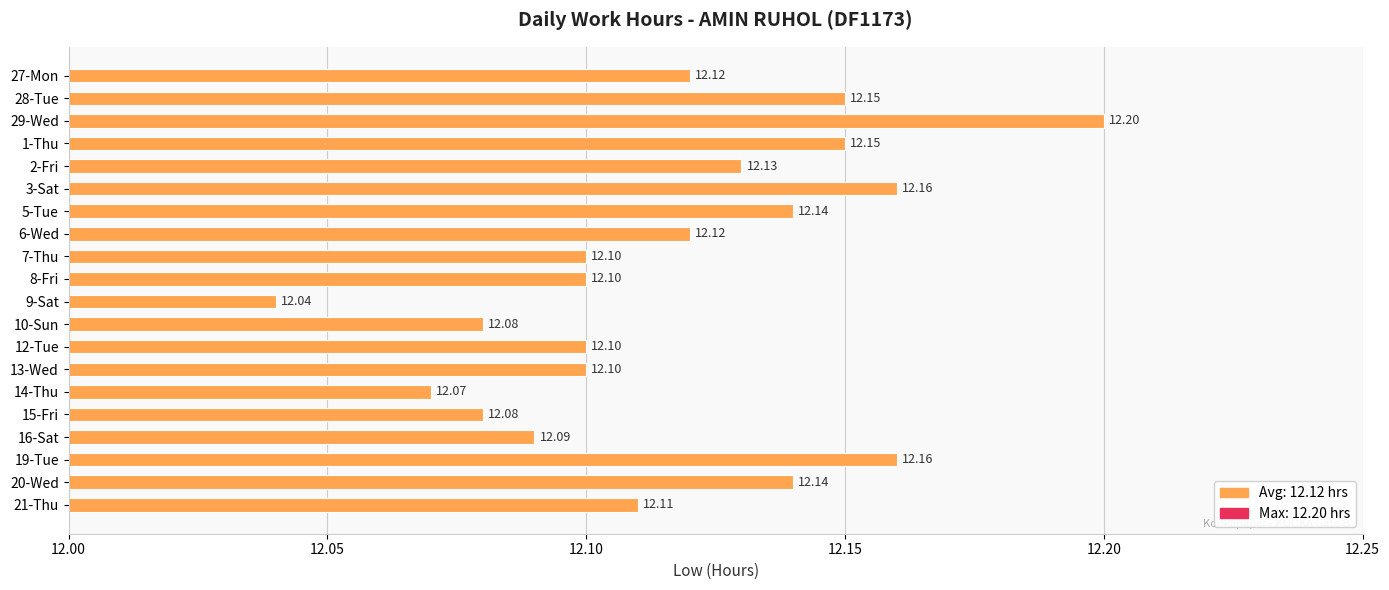

What is the sum of the values at 8-Fri and 29-Wed?

24.3